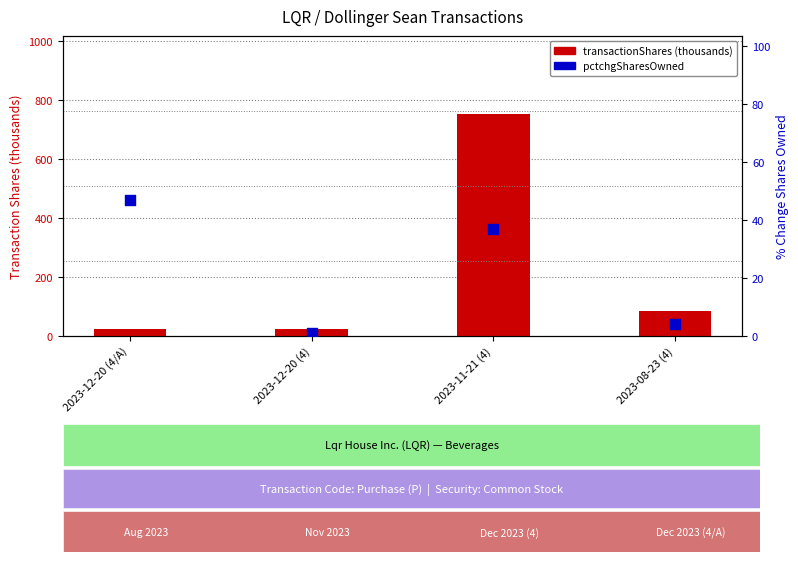

At which category is the sum across all series the highest?

2023-11-21 (4)